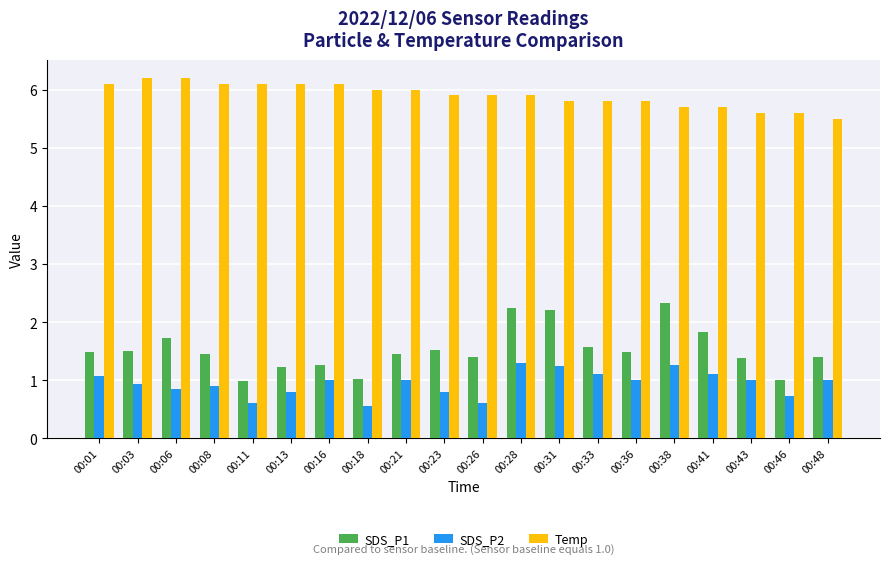

Which series has the largest range (max minus min)?

SDS_P1